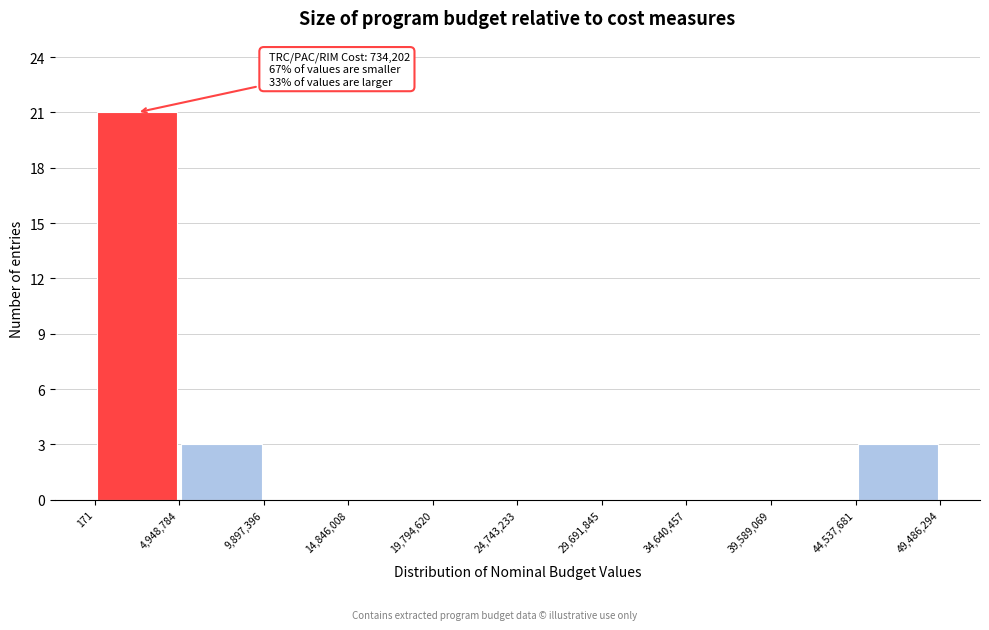

Which range on the x-axis has the tallest bar?

171 to 4,948,784